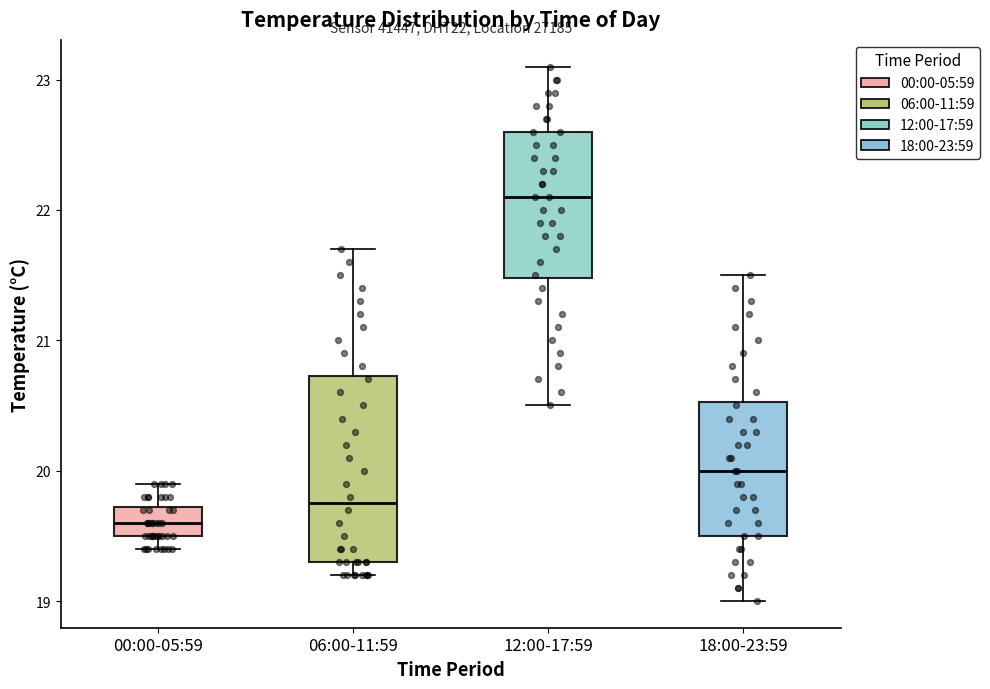

Comparing the boxes themselves (not the whiskers), which one is the tallest?

06:00-11:59